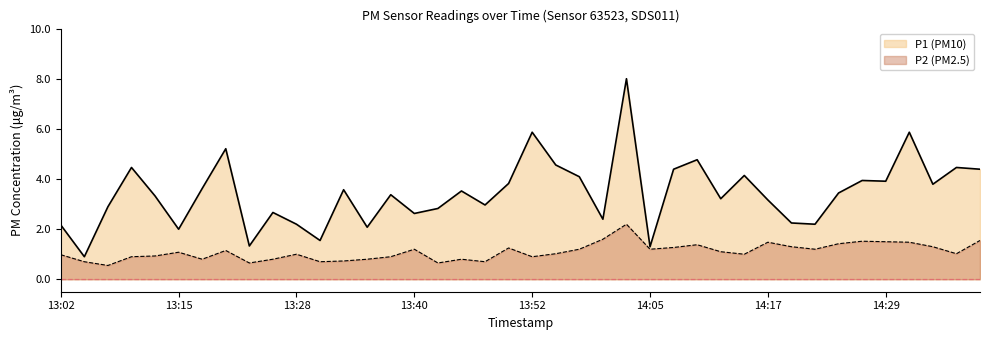

Which has a higher value, 14:34 or 14:00?

14:34